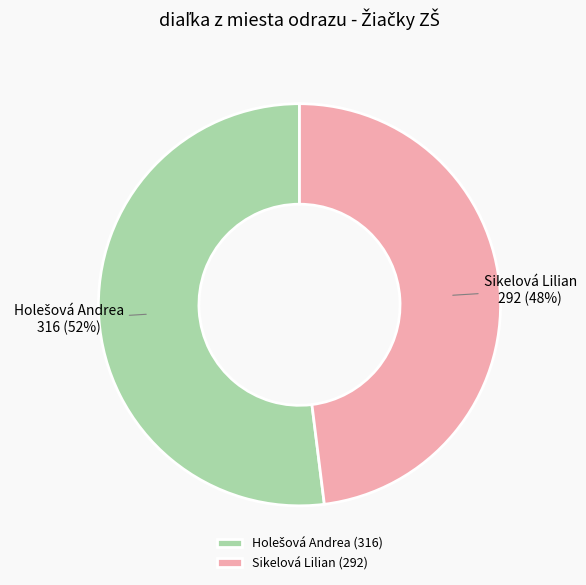

To the nearest percent, what percentage of the pie is Sikelová Lilian?

48%